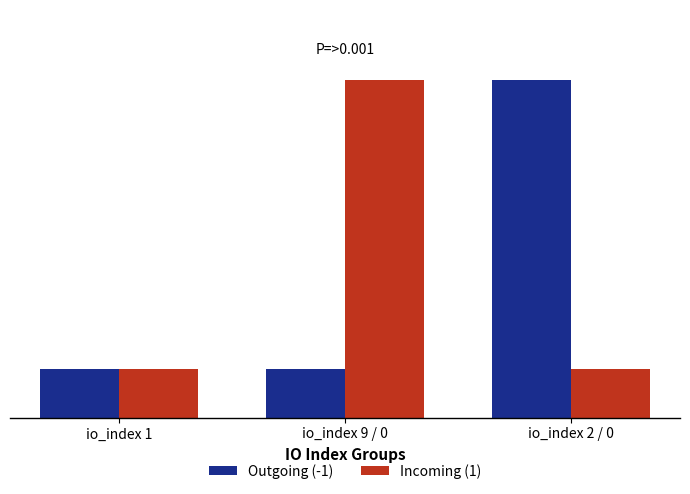

What is the label of the 2nd bar from the left?

io_index 9 / 0